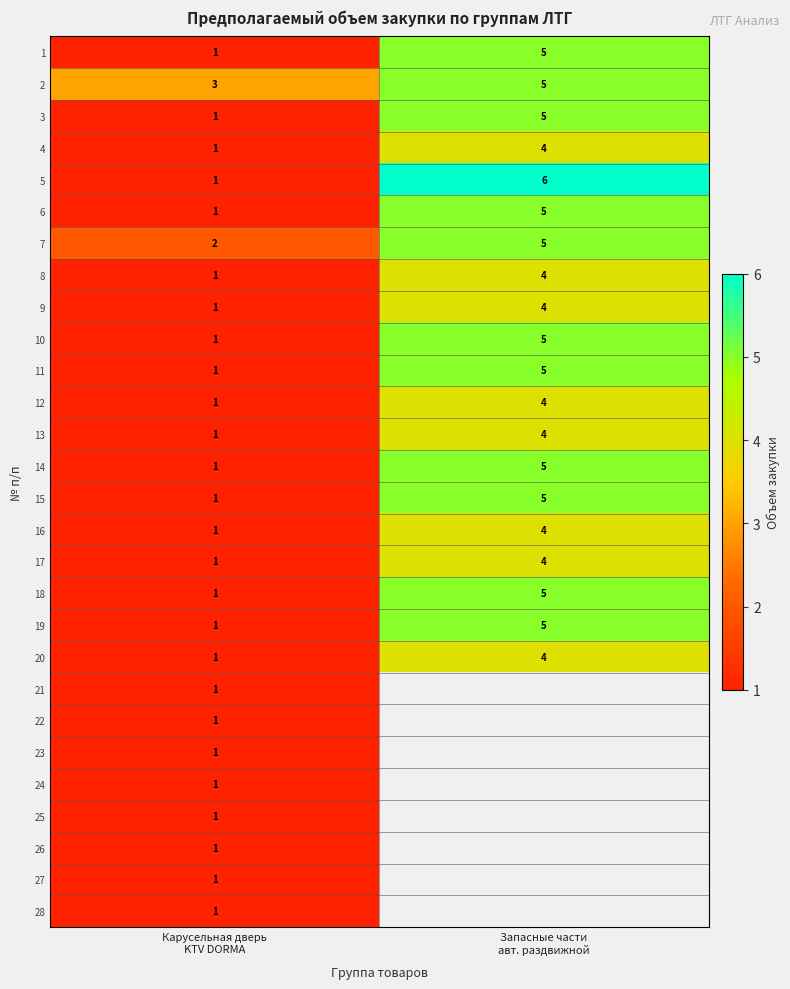

What is the average value of the 18 series?

3